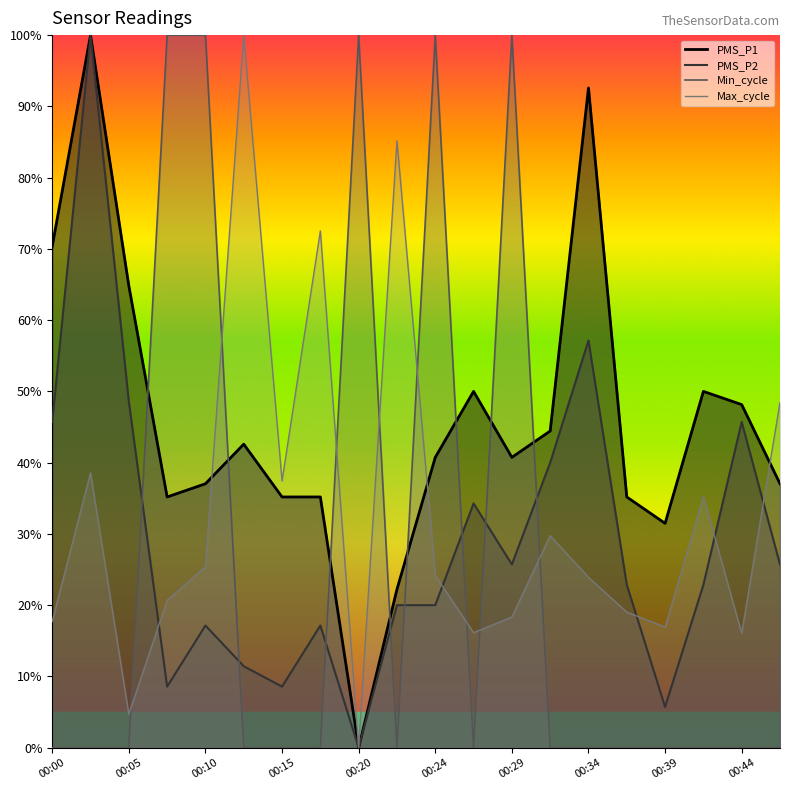

How many data points does each series have?

20